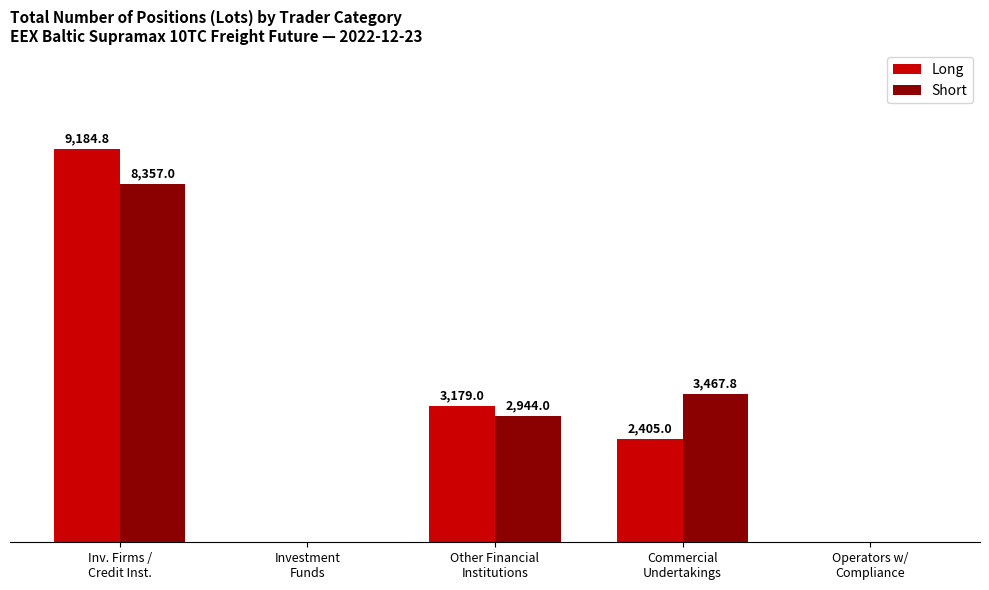

What are all the series names shown in the legend?

Long, Short